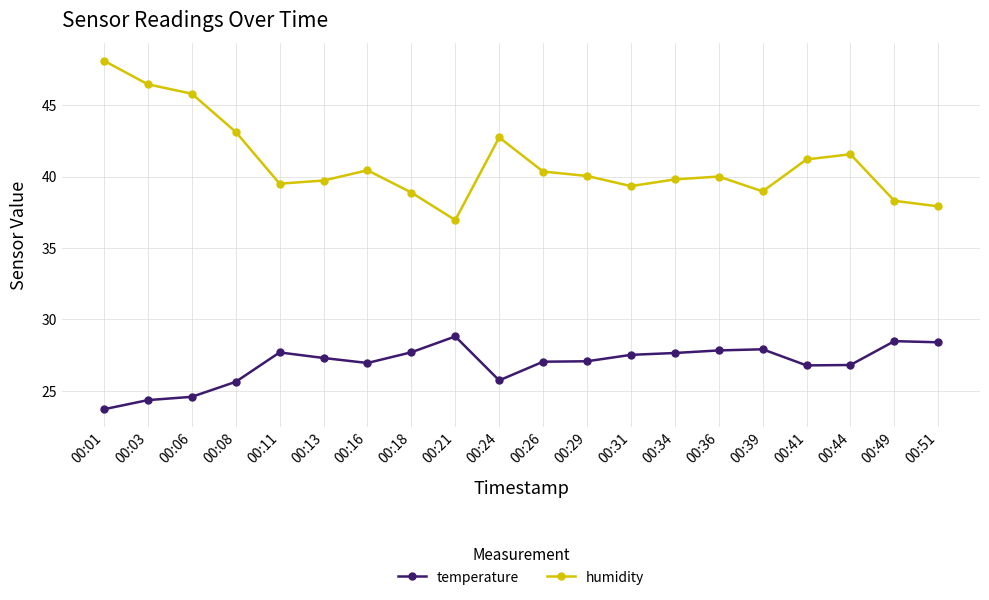

True or false: temperature has more than 2 interior local peaks.

True